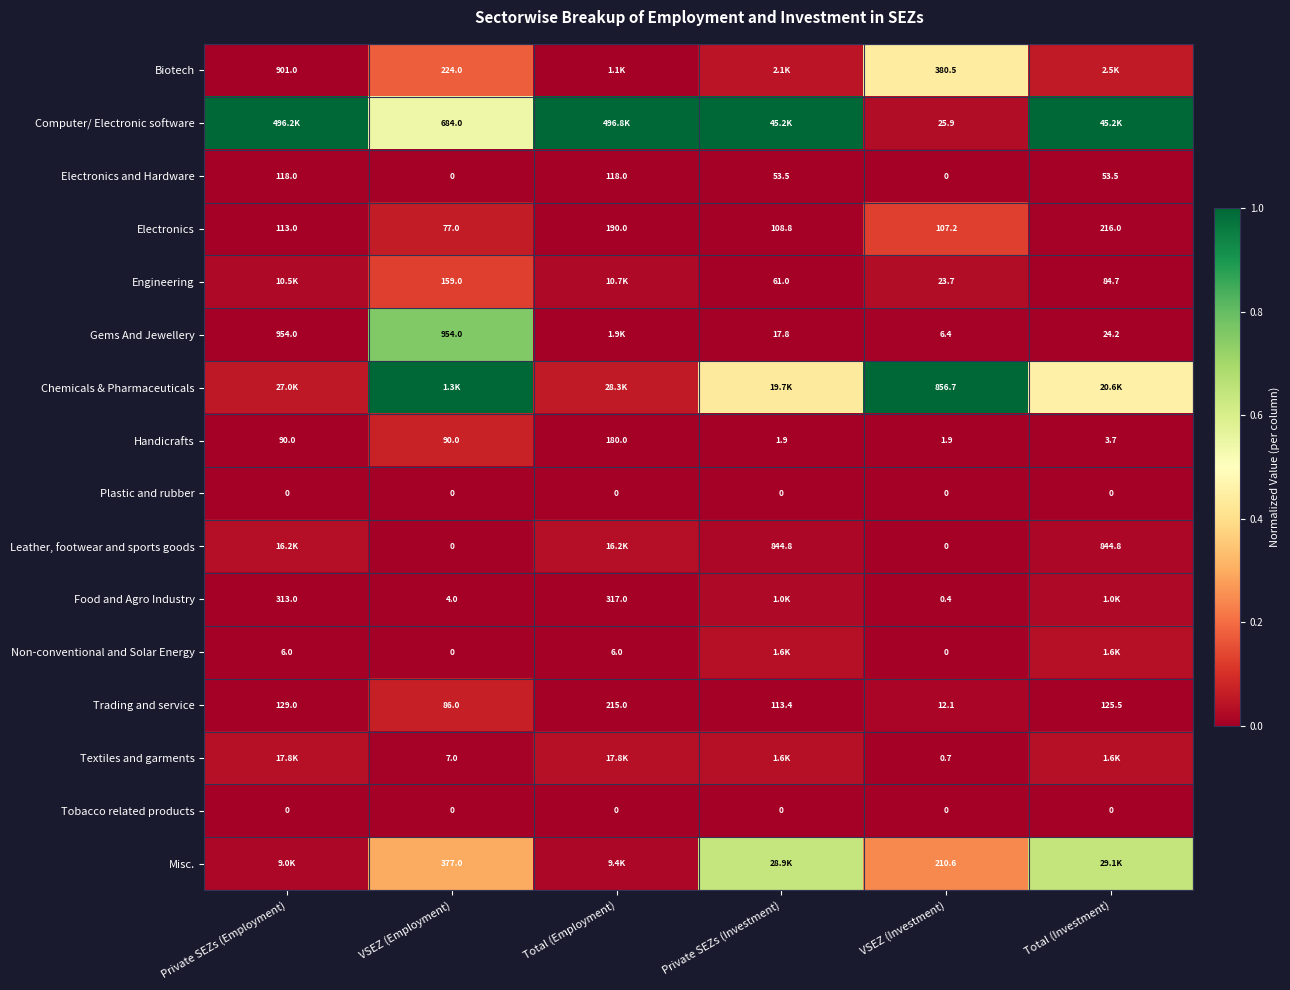

At which label is Electronics closest to 146?

Private SEZs (Employment)